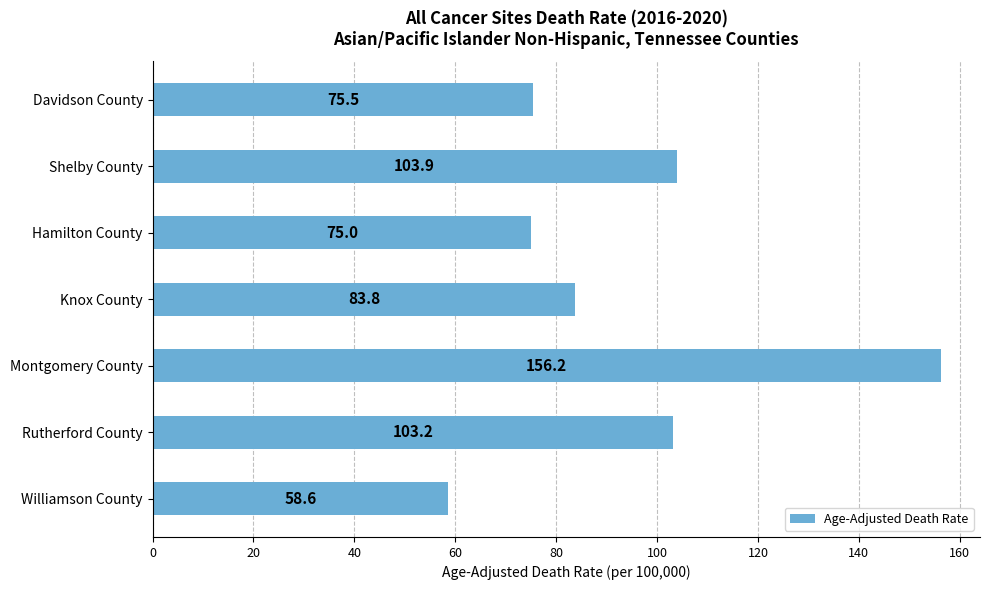

Is it true that the value at Rutherford County is 103.2?

True